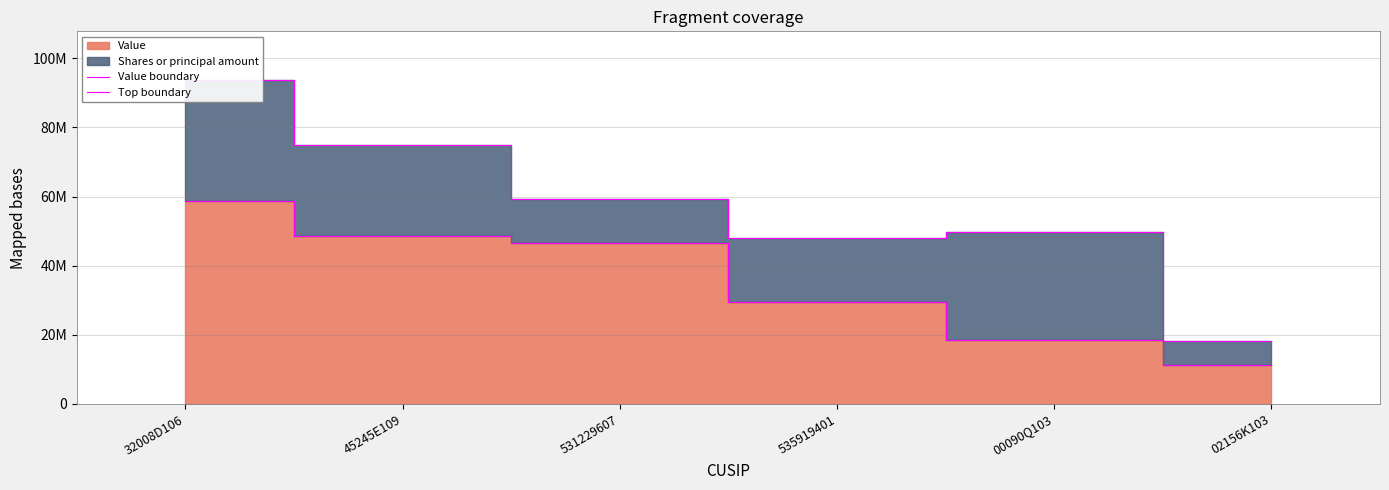

True or false: Value boundary and Top boundary intersect in this chart.

False